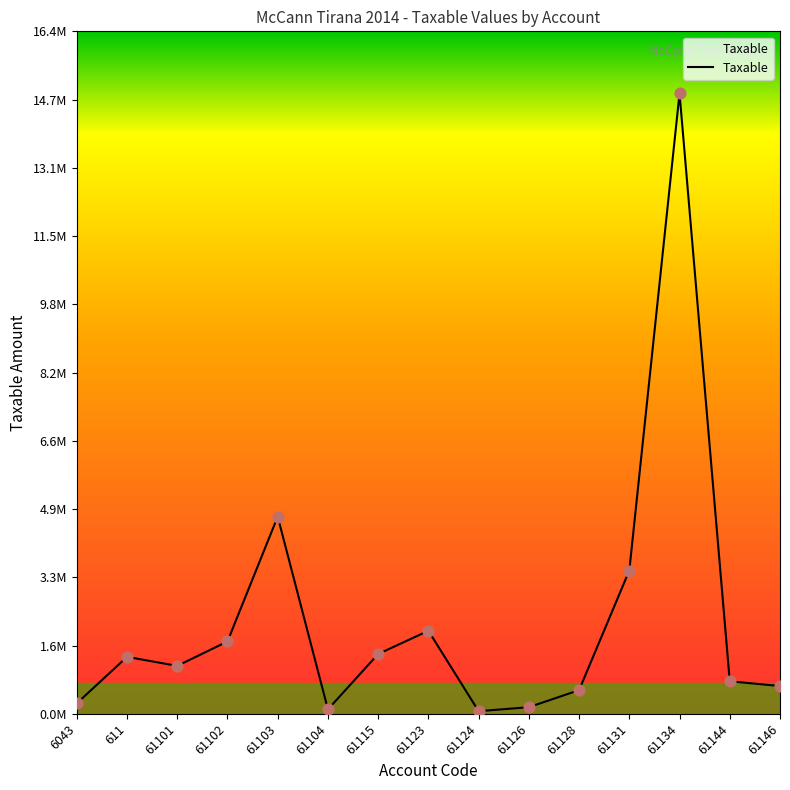

Approximately how many times larger is the value at 61102 compared to 61124?

28.1